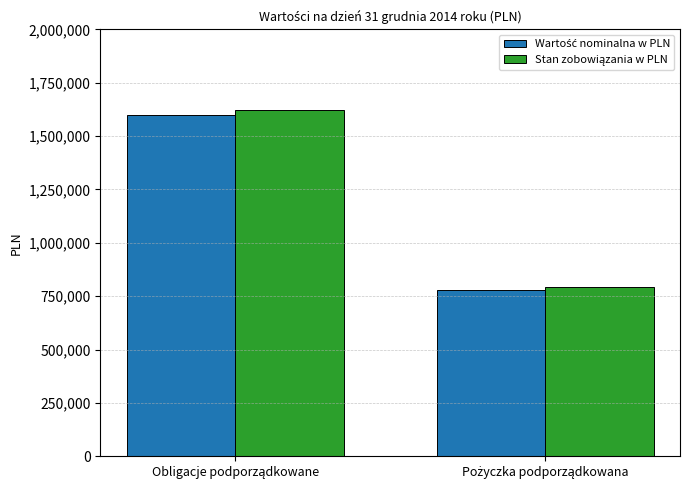

How many bars are there in each group?

2